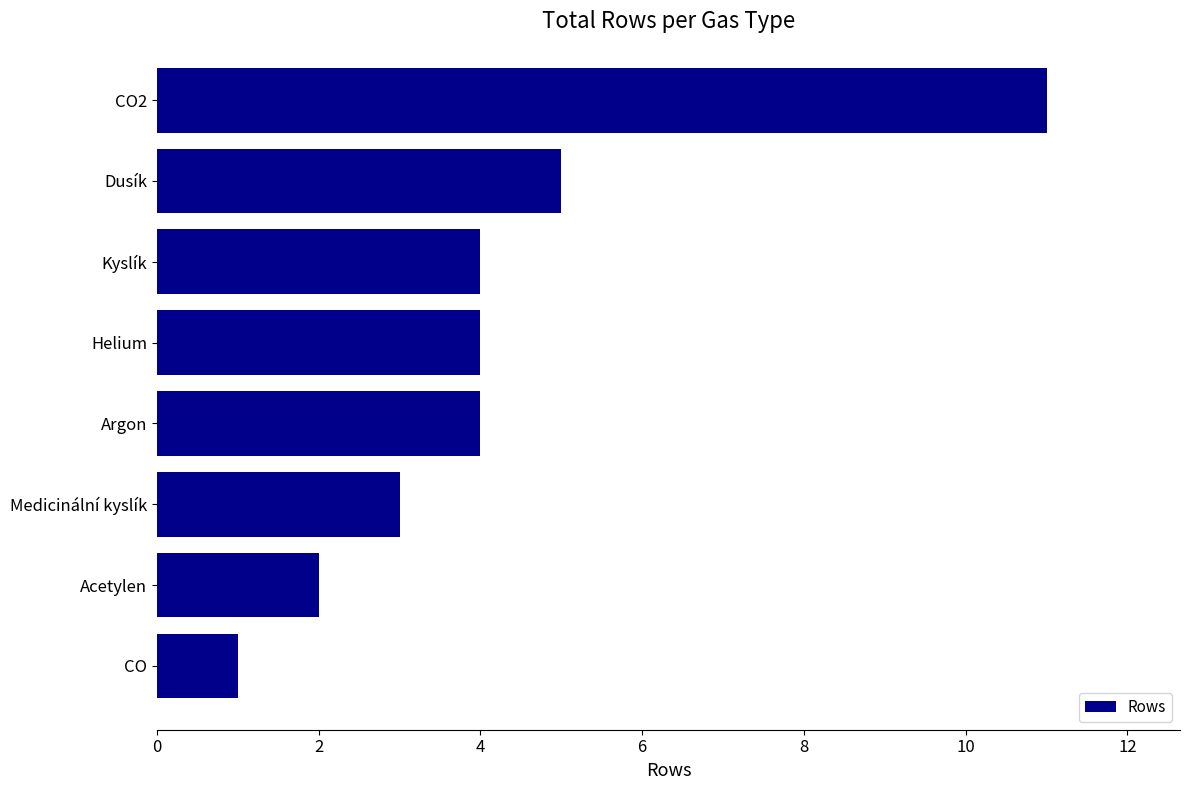

What is the label of the 7th bar from the bottom?

Dusík